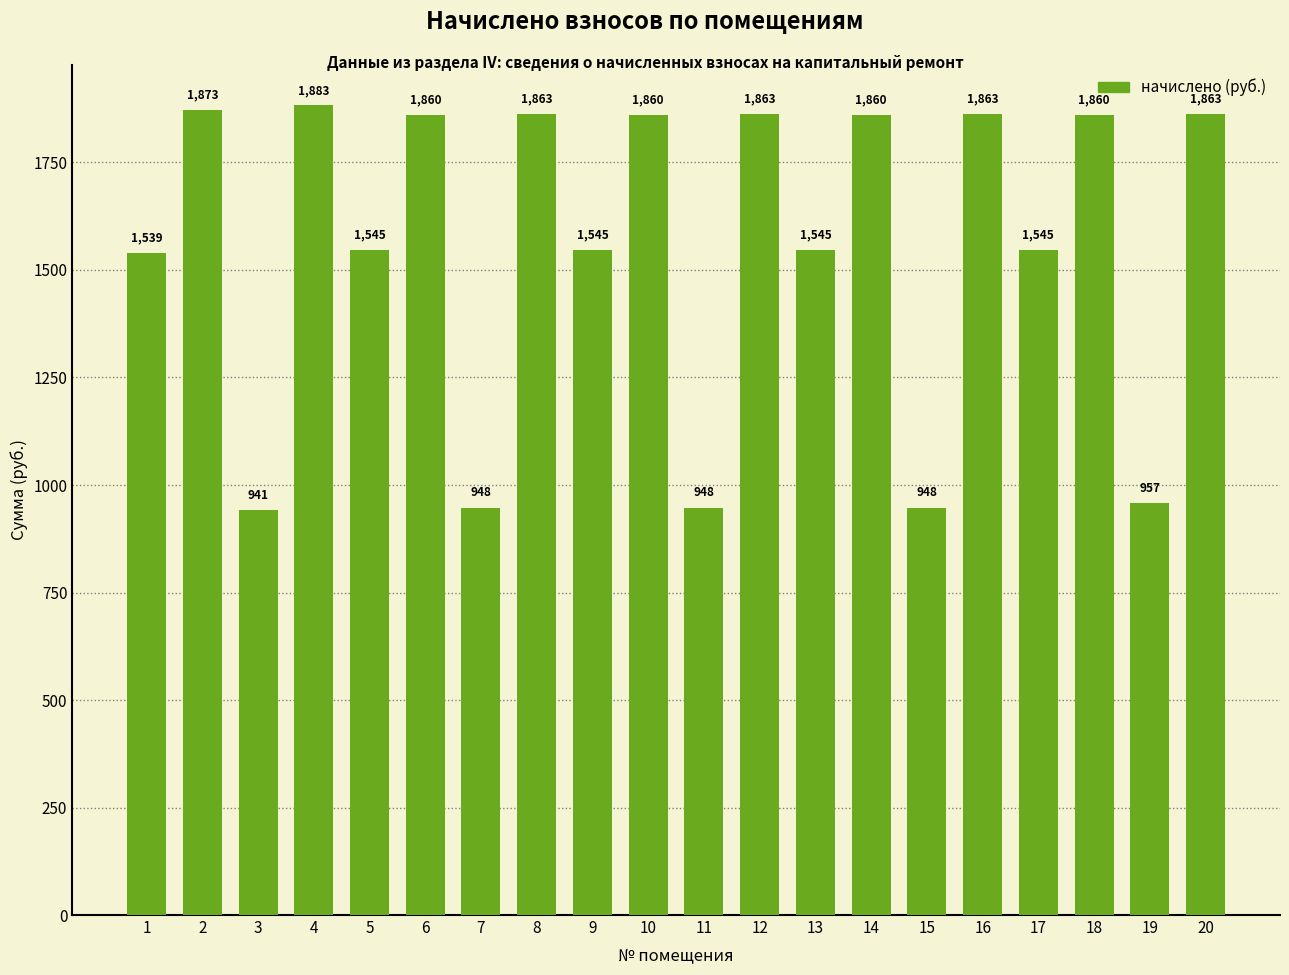

What is the value of the 2nd bar from the left?

1873.0